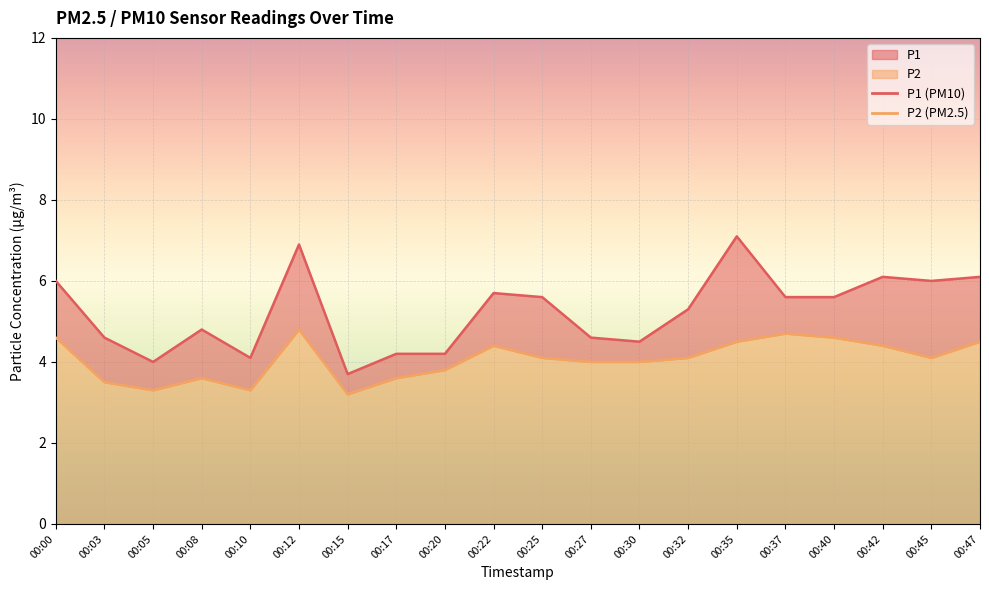

Is the value of P1 at 00:22 greater than the value of P2 at 00:47?

Yes